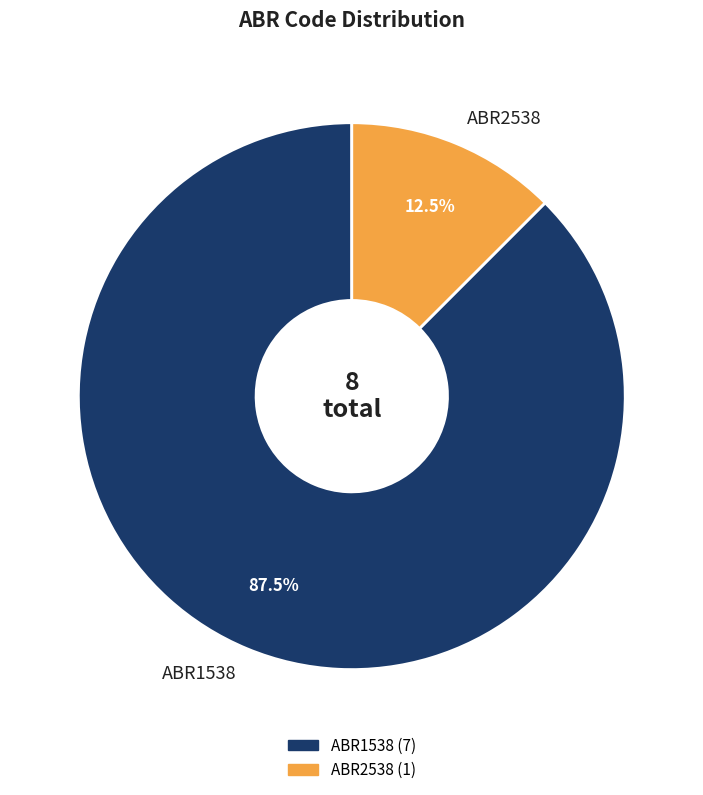

True or false: ABR1538 accounts for 99% of the total.

False